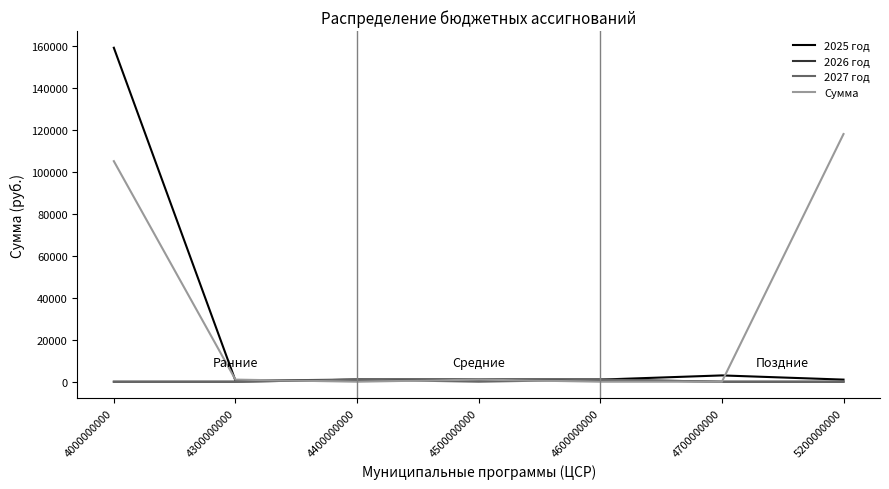

Where is Сумма nearest to the value 58961?

4000000000